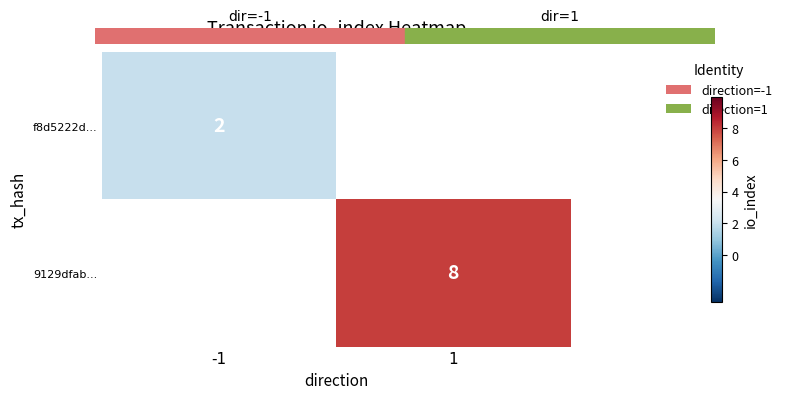

Is it true that 9129dfab... equals 4 at 1?

False